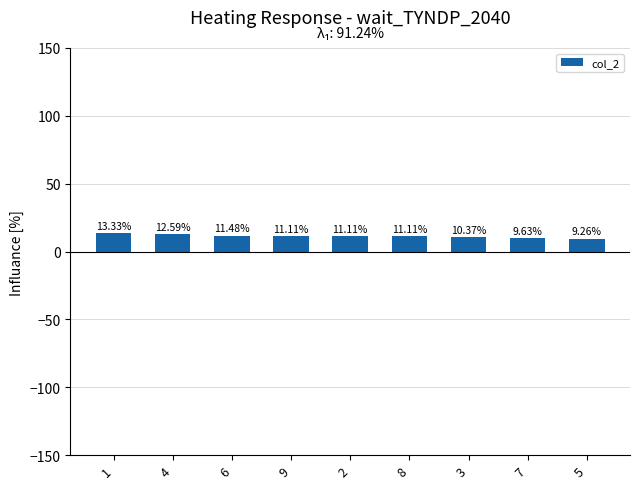

Reading left to right, extract all data points from this chart.

13.3	12.6	11.5	11.1	11.1	11.1	10.4	9.6	9.3